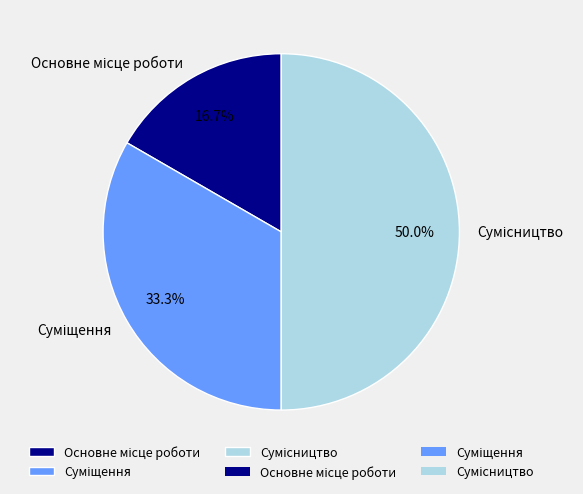

How many slices are in this pie chart?

3